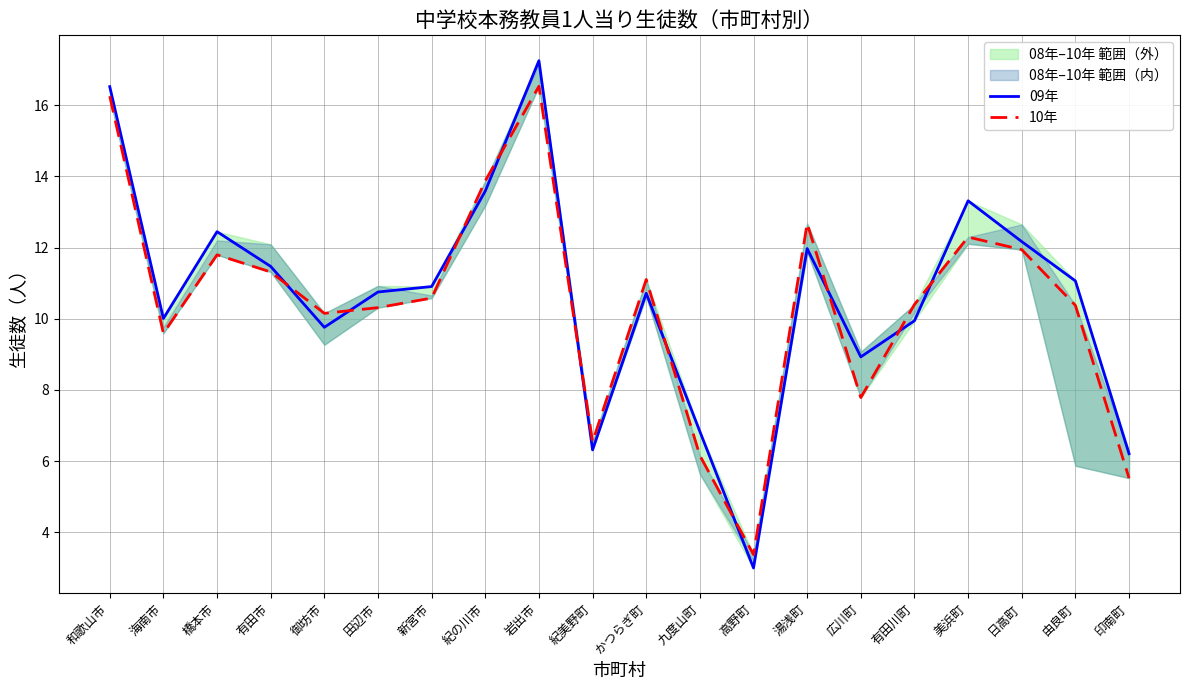

What is the label of the 11th point from the right?

紀美野町